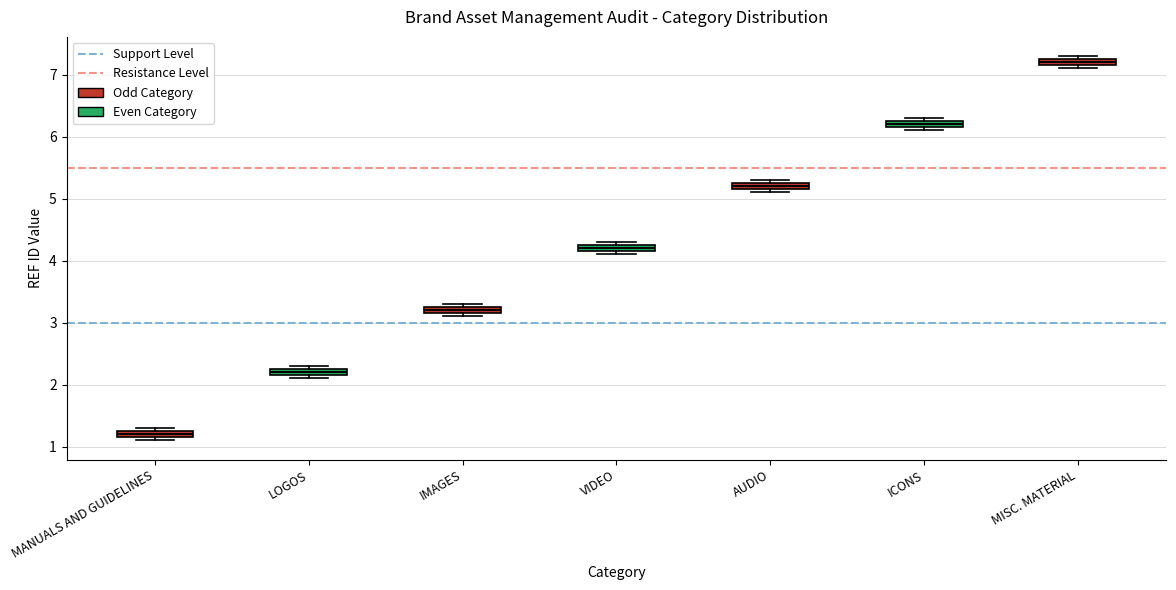

Where is the upper edge of the box for LOGOS on the y-axis? The values are not printed on the chart, so give them approximately, as read against the axis.

2.3